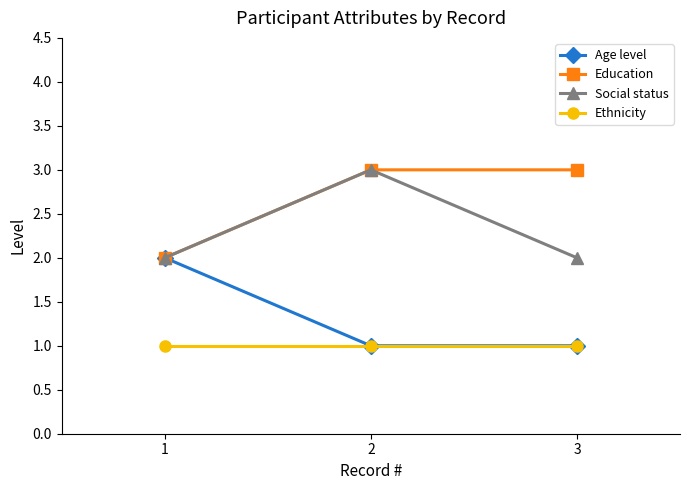

The Education series shows 5 at 2. True or false?

False